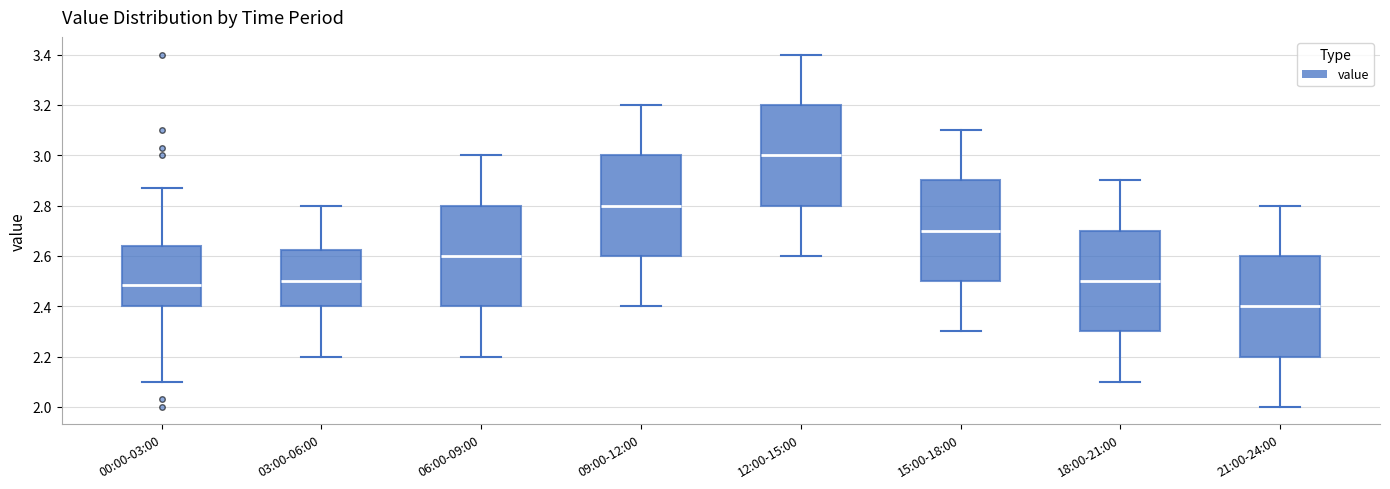

Reading left to right, transcribe this box plot: for each box, give where its median line is, the range the box spans, and where its two whiskers end, as read against the y-axis. The values are not printed on the chart, so give them approximately, as read against the axis.

00:00-03:00: median 2.48, box 2.40 to 2.64, whiskers 2.10 to 2.88
03:00-06:00: median 2.50, box 2.40 to 2.62, whiskers 2.20 to 2.80
06:00-09:00: median 2.60, box 2.40 to 2.80, whiskers 2.20 to 3.00
09:00-12:00: median 2.80, box 2.60 to 3.00, whiskers 2.40 to 3.20
12:00-15:00: median 3.00, box 2.80 to 3.20, whiskers 2.60 to 3.40
15:00-18:00: median 2.70, box 2.50 to 2.90, whiskers 2.30 to 3.10
18:00-21:00: median 2.50, box 2.30 to 2.70, whiskers 2.10 to 2.90
21:00-24:00: median 2.40, box 2.20 to 2.60, whiskers 2.00 to 2.80